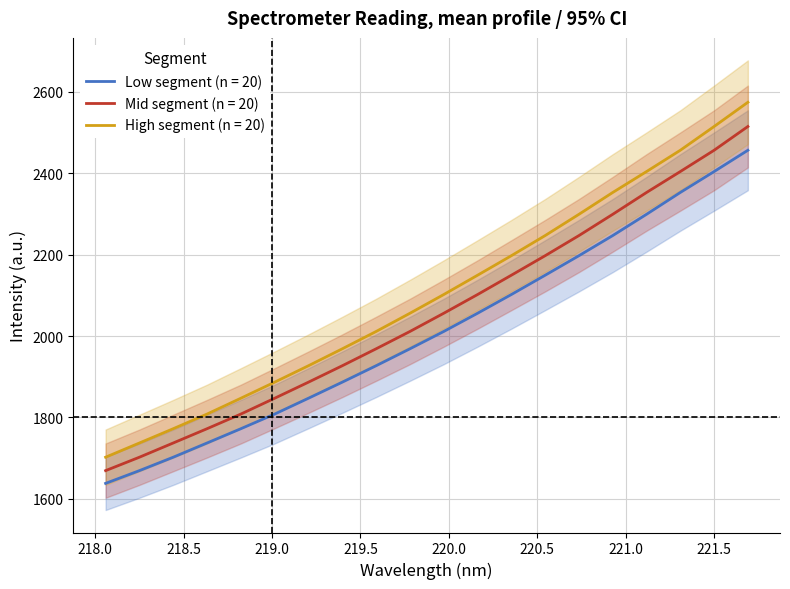

What is the difference between the maximum and minimum values in the Low segment (n = 20) series?

819.0